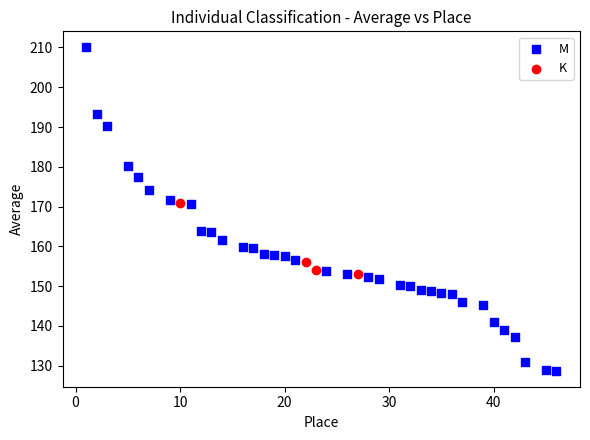

Which series contains the lowest Y value?

M